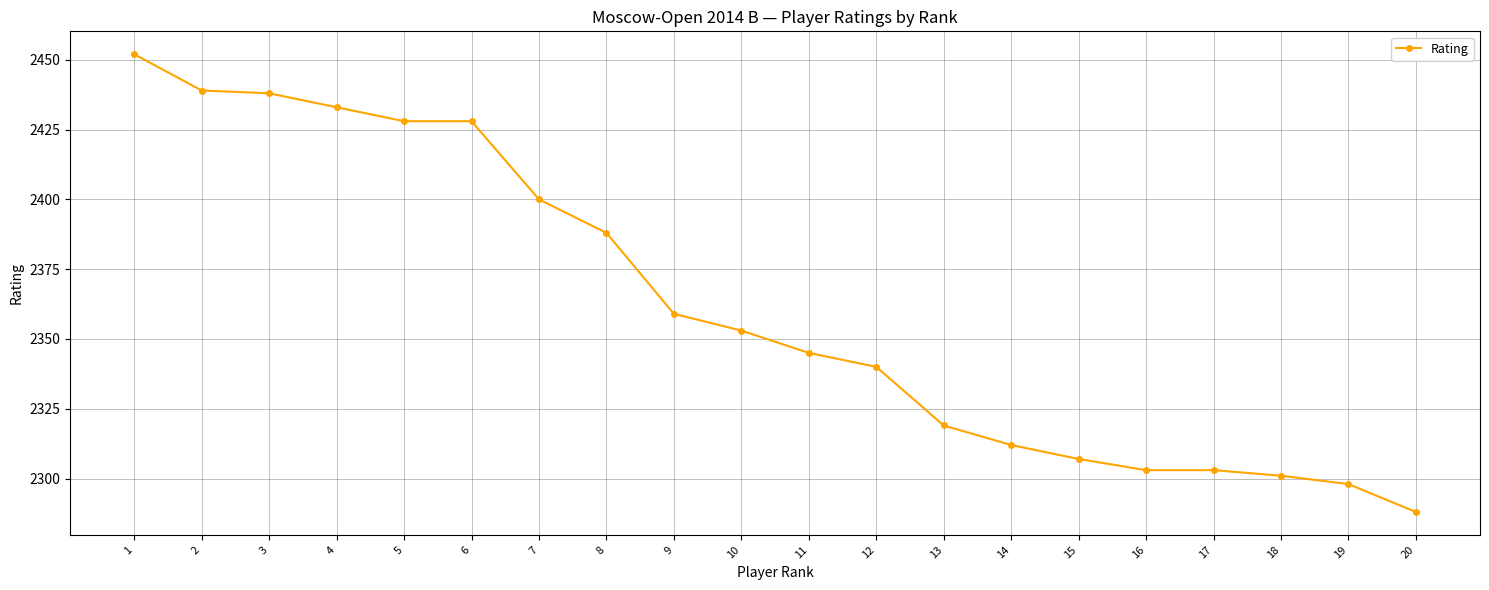

What is the value of the 11th point from the left?

2345